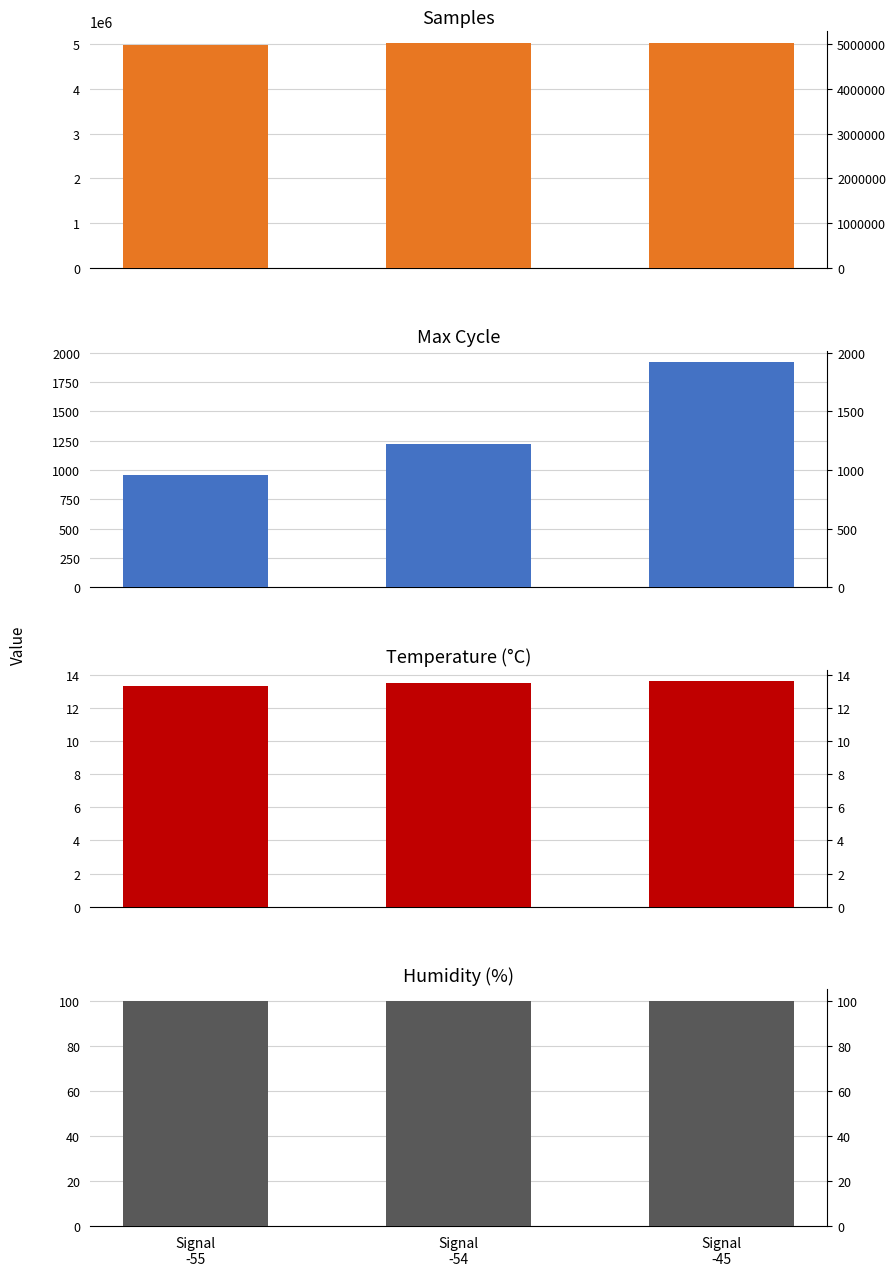

What is the smallest value displayed?

13.3